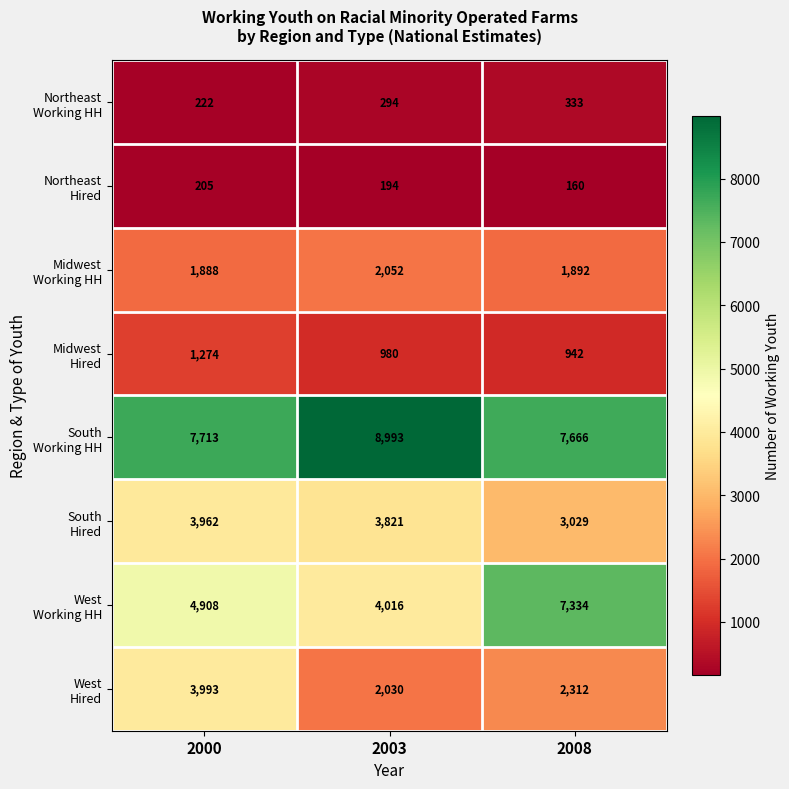

What is the difference between the highest and lowest values at 2008?

7506